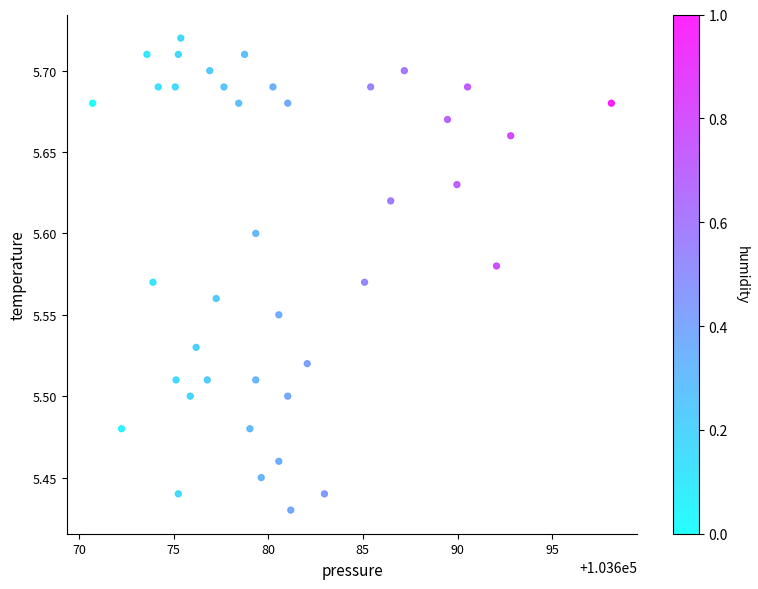

What is the range of Y values (max minus min)?

0.3